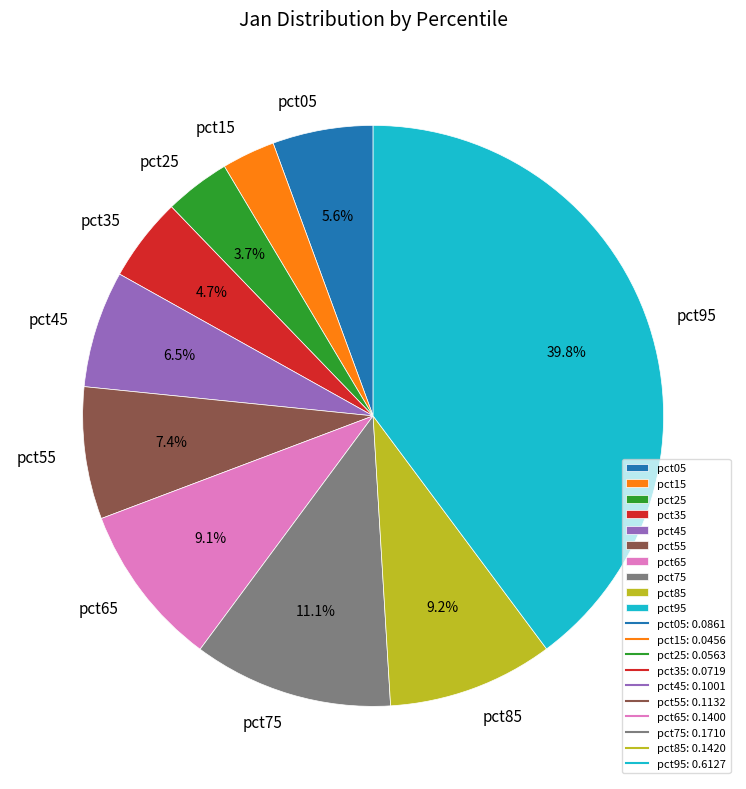

Which category has the biggest portion of the pie?

pct95